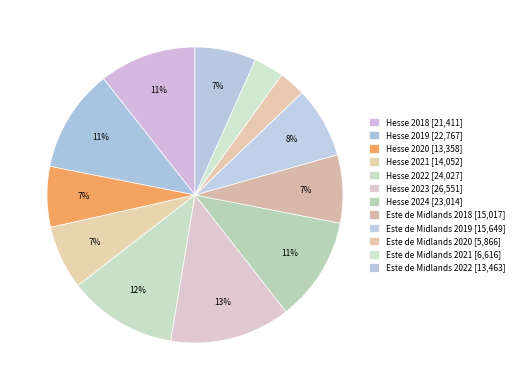

How many segments does this pie chart have?

12